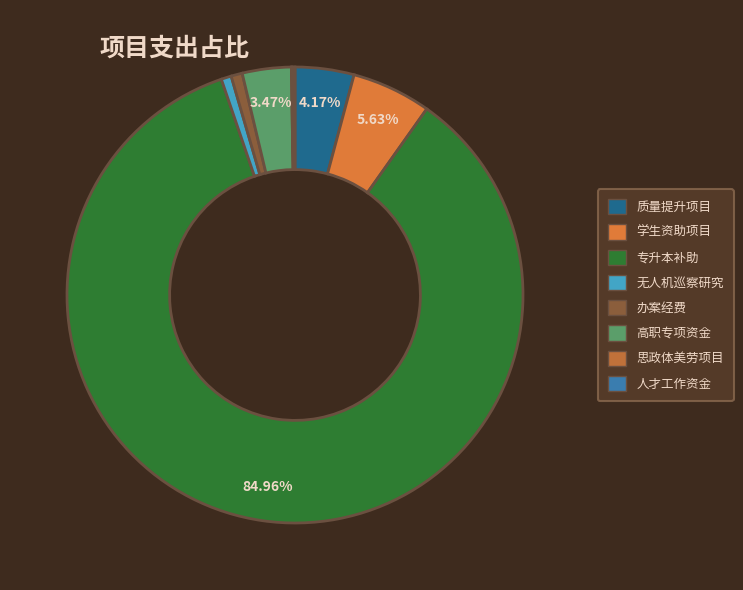

Is there any slice that represents more than half of the pie?

Yes